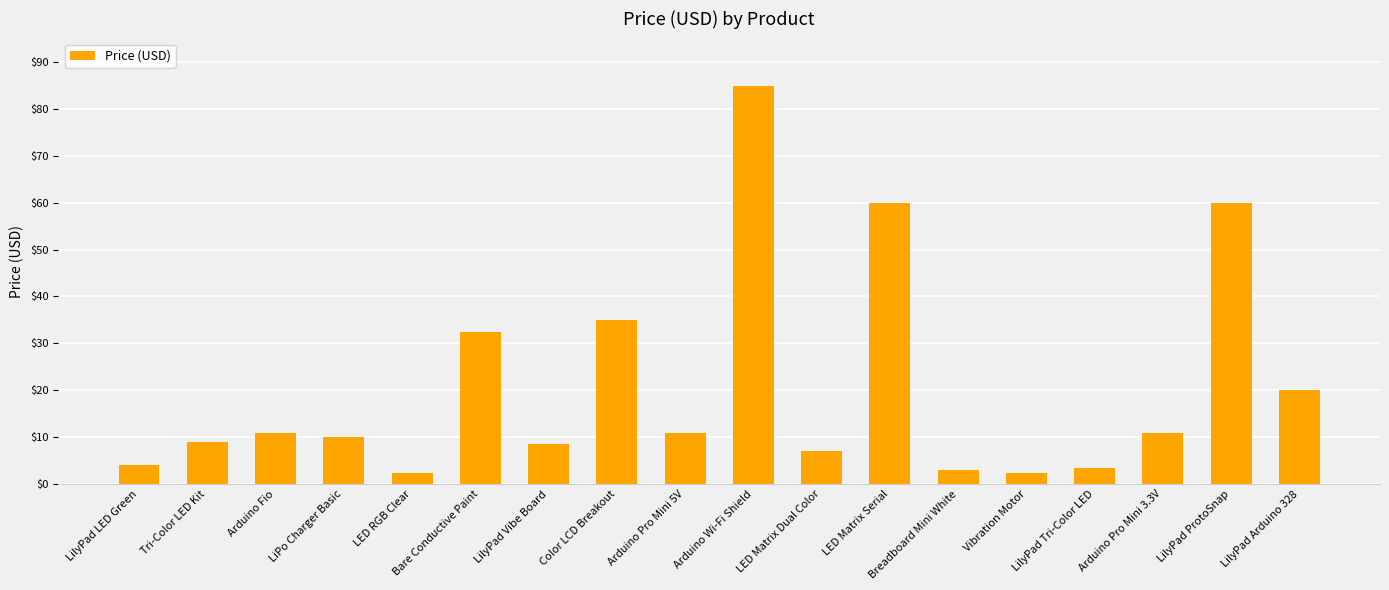

Between LilyPad Vibe Board and Arduino Pro Mini 3.3V, which is larger?

Arduino Pro Mini 3.3V